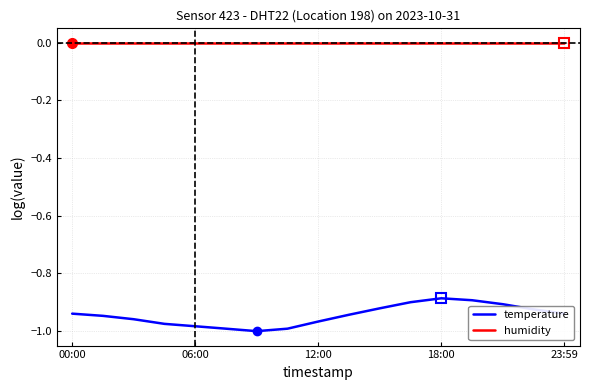

True or false: humidity and temperature cross at least once.

False